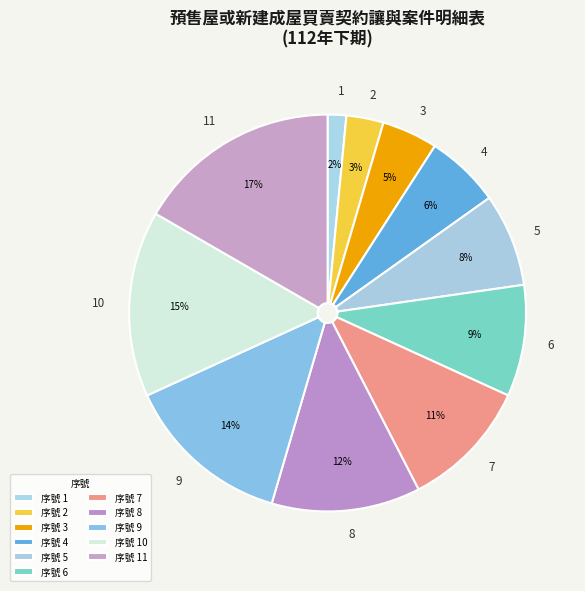

To the nearest percent, what portion does 序號 10 represent?

15%